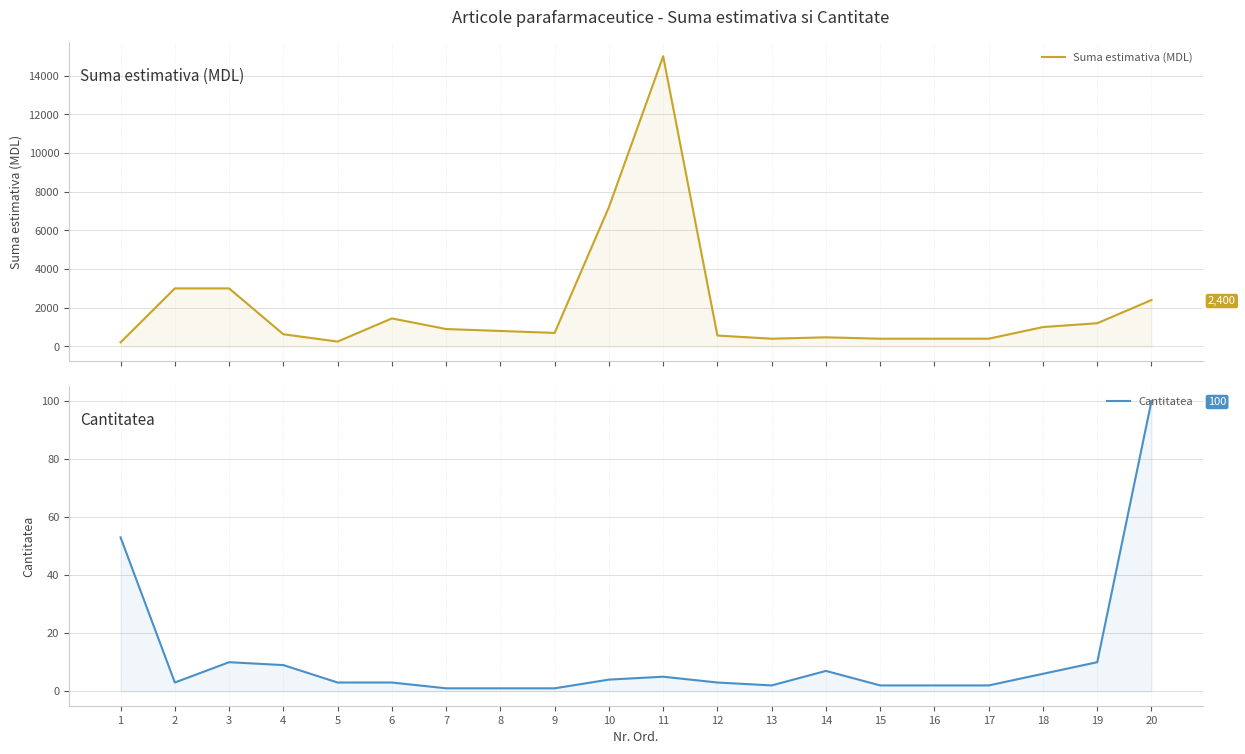

Reading left to right, what are all the values shown in this chart?

Suma estimativa (MDL): 212	3000	3000	630	251	1449	900	800	700	7200	15000	564	400	472	400	400	400	1002	1200	2400
Cantitatea: 53	3	10	9	3	3	1	1	1	4	5	3	2	7	2	2	2	6	10	100